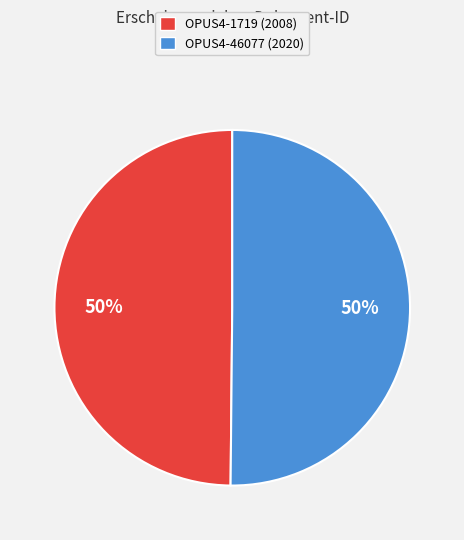

To the nearest percent, what is the combined percentage of OPUS4-46077 and OPUS4-1719?

100%